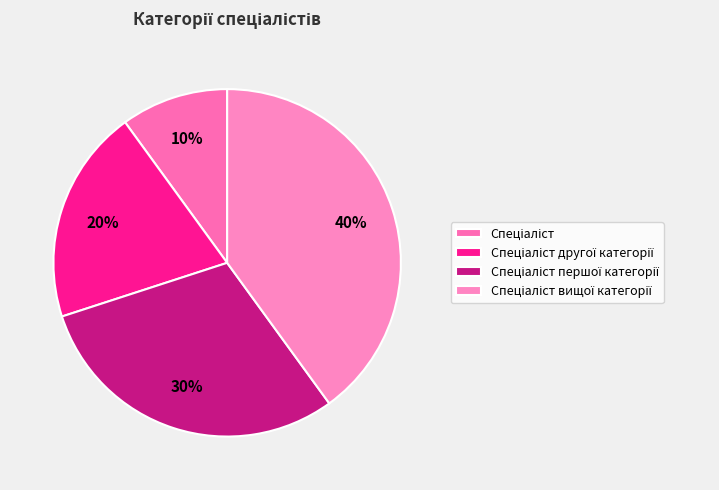

True or false: Спеціаліст другої категорії accounts for 11% of the total.

False